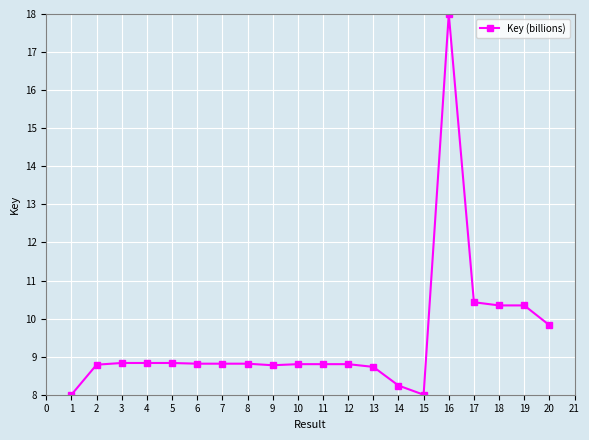

What is the change in value from 9 to 17?

+1.7